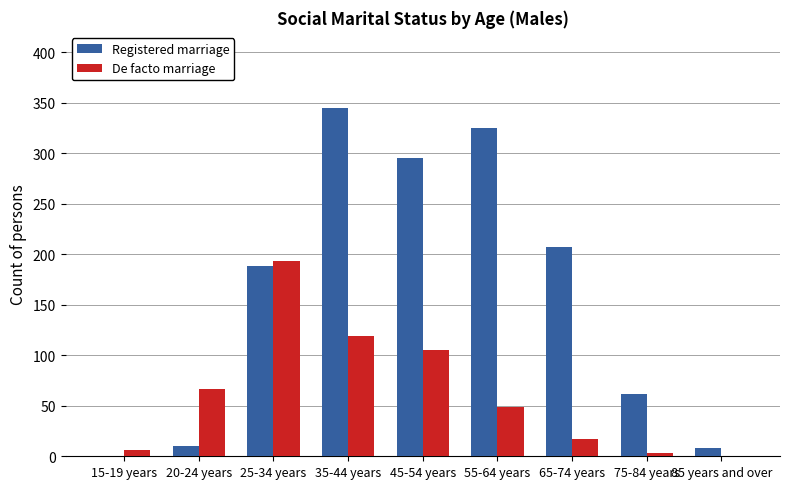

The De facto marriage series shows 67 at 20-24 years. True or false?

True